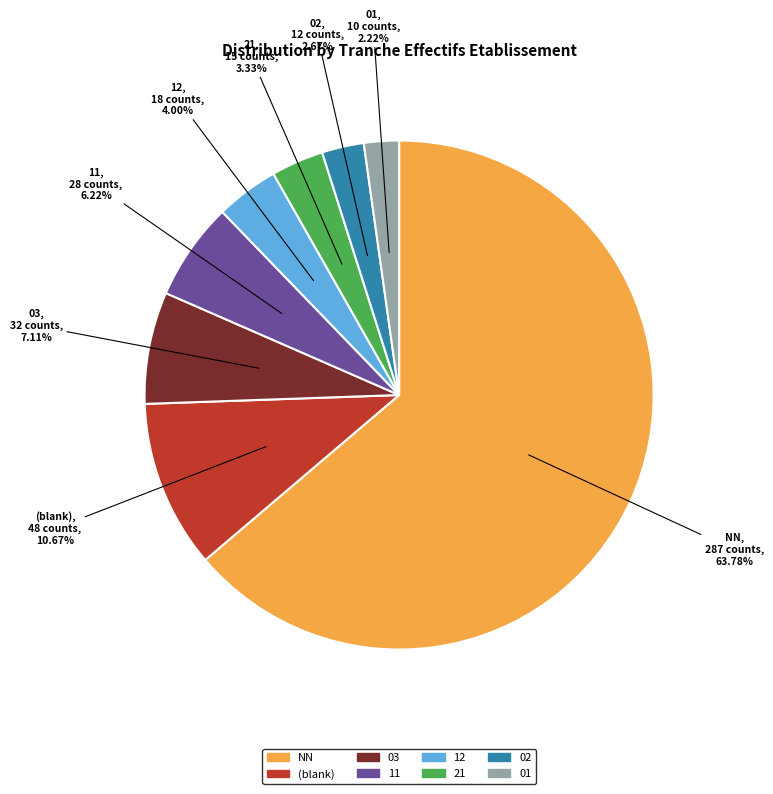

Is there any slice that represents more than half of the pie?

Yes